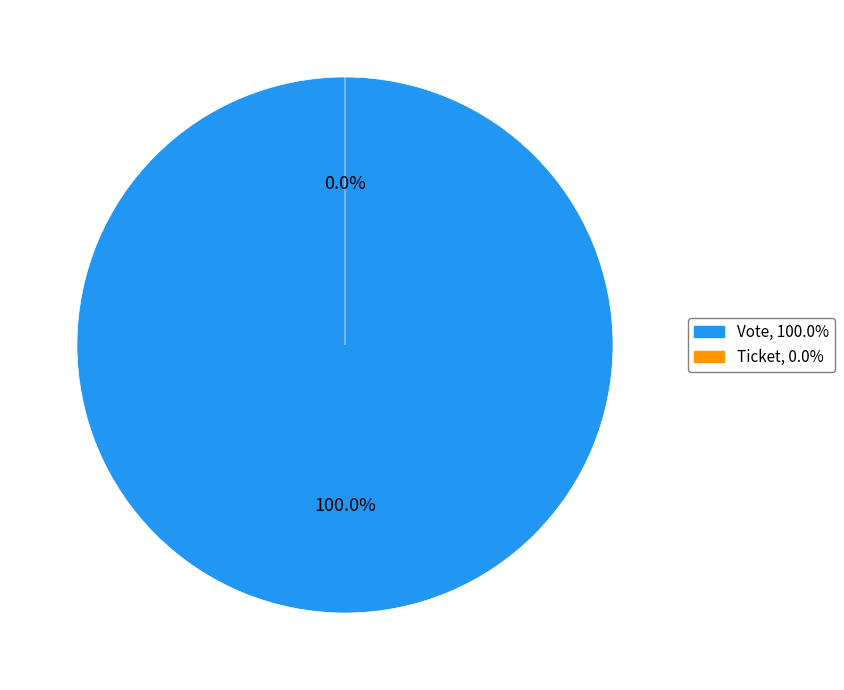

Which has a higher value, Ticket or Vote?

Vote